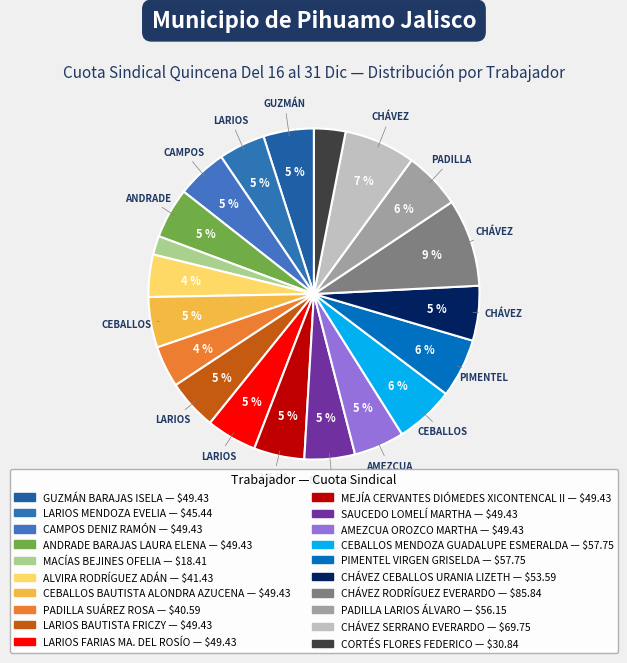

Count the number of slices in the pie.

20